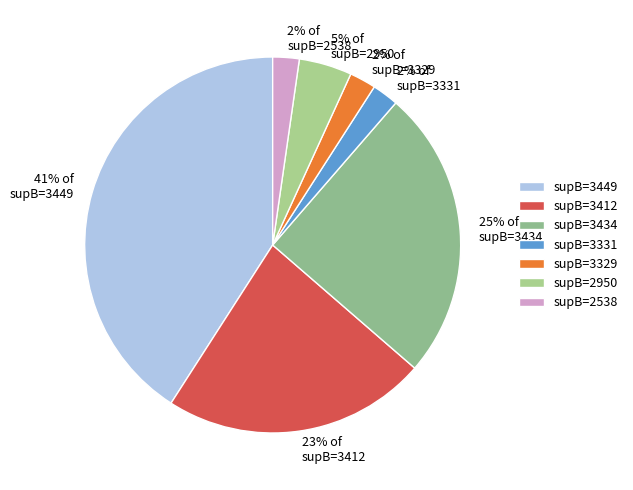

To the nearest percent, what is the difference between the largest and smallest slice percentages?

39%